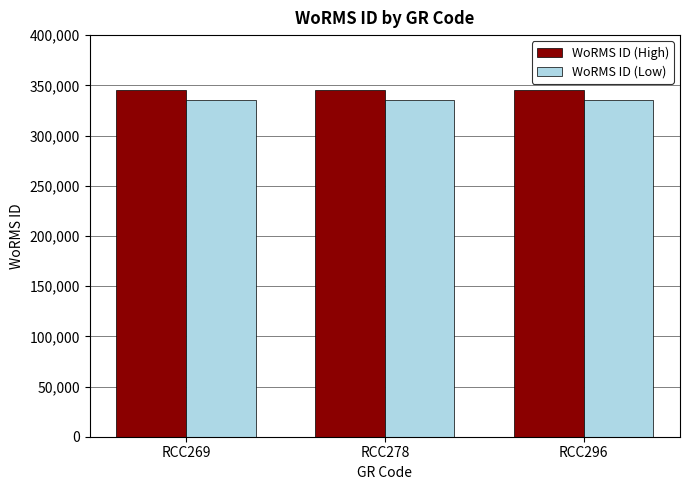

The value of WoRMS ID (High) at RCC296 is 603577. True or false?

False